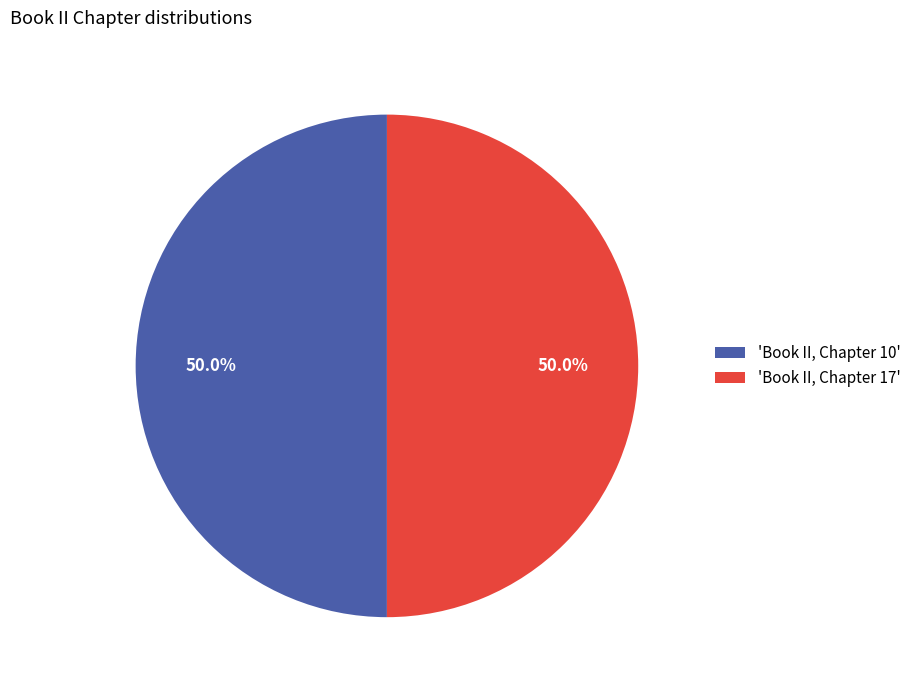

What percentage is NOT represented by 'Book II, Chapter 10'?

50.0%